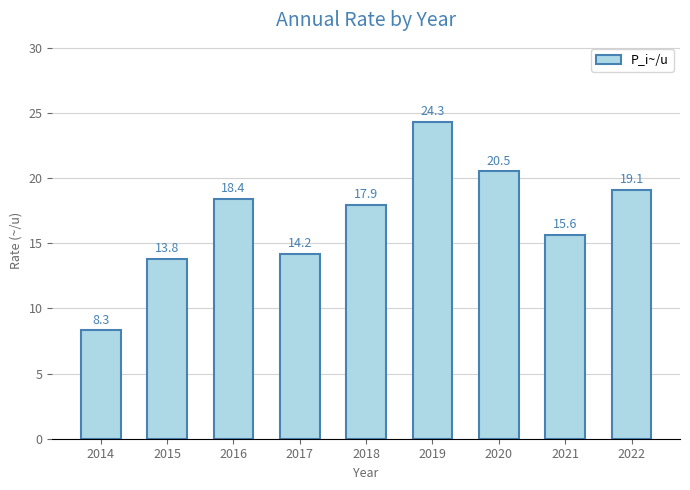

Reading right to left, list all the values displayed in this chart.

2022=19.1	2021=15.6	2020=20.5	2019=24.3	2018=17.9	2017=14.2	2016=18.4	2015=13.8	2014=8.3